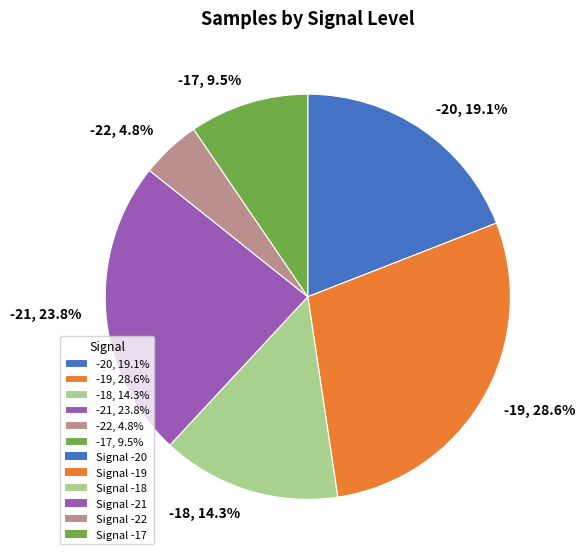

Rank the categories by value from lowest to highest.

-22, 4.8%, -17, 9.5%, -18, 14.3%, -20, 19.1%, -21, 23.8%, -19, 28.6%